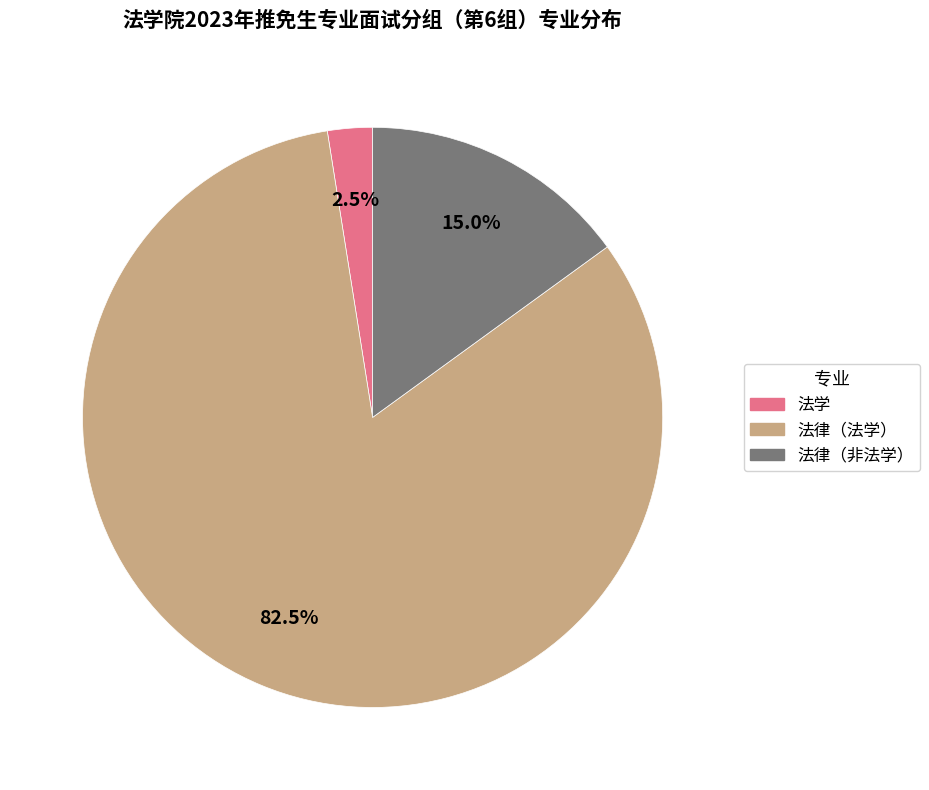

To the nearest percent, what is the average slice percentage?

33%